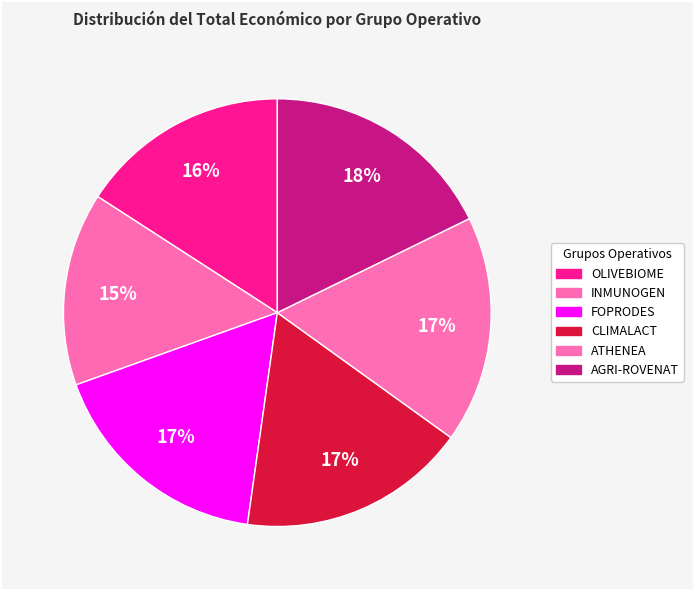

How many slices are in this pie chart?

6